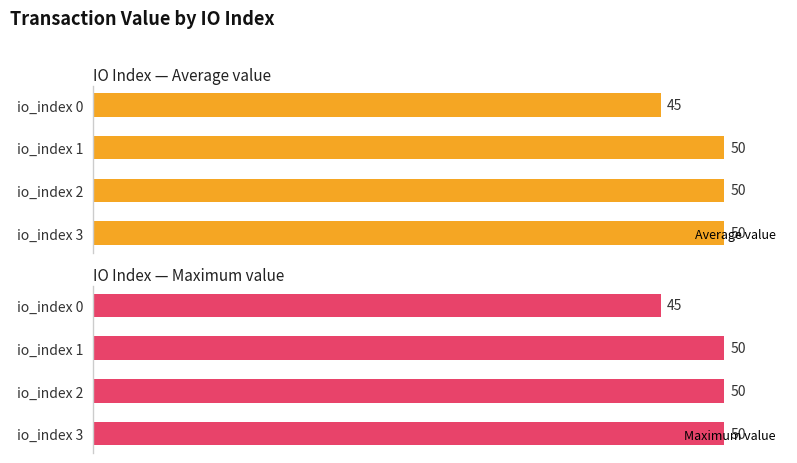

Does the chart contain any negative values?

No